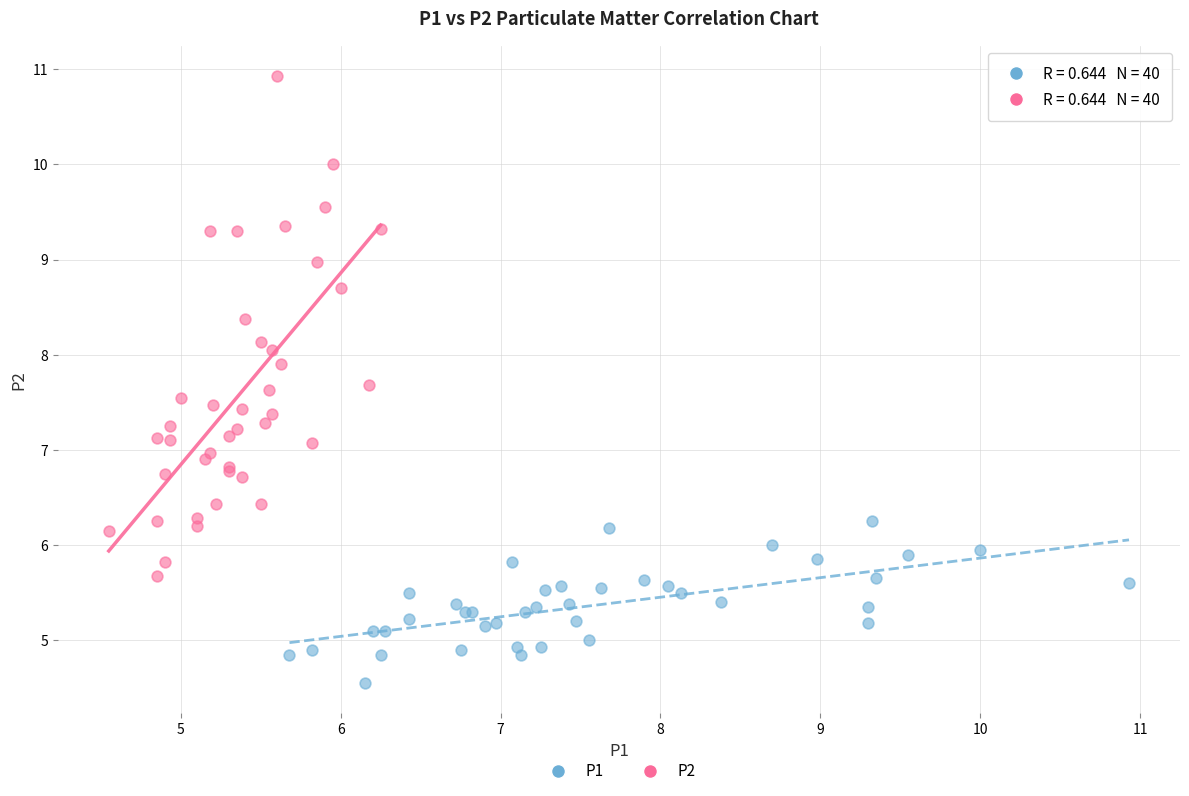

Which series contains the highest Y value?

P2